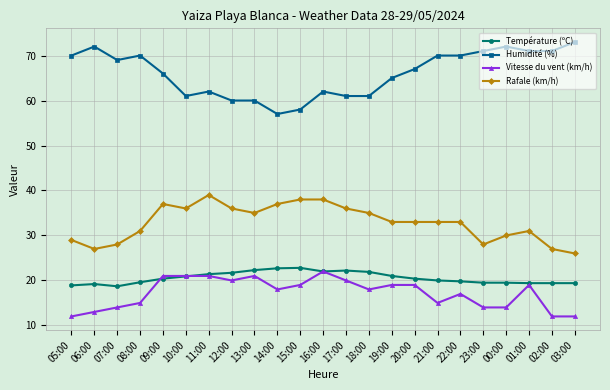

What is the value of the Vitesse du vent (km/h) point at the 20th from the left?

14.0